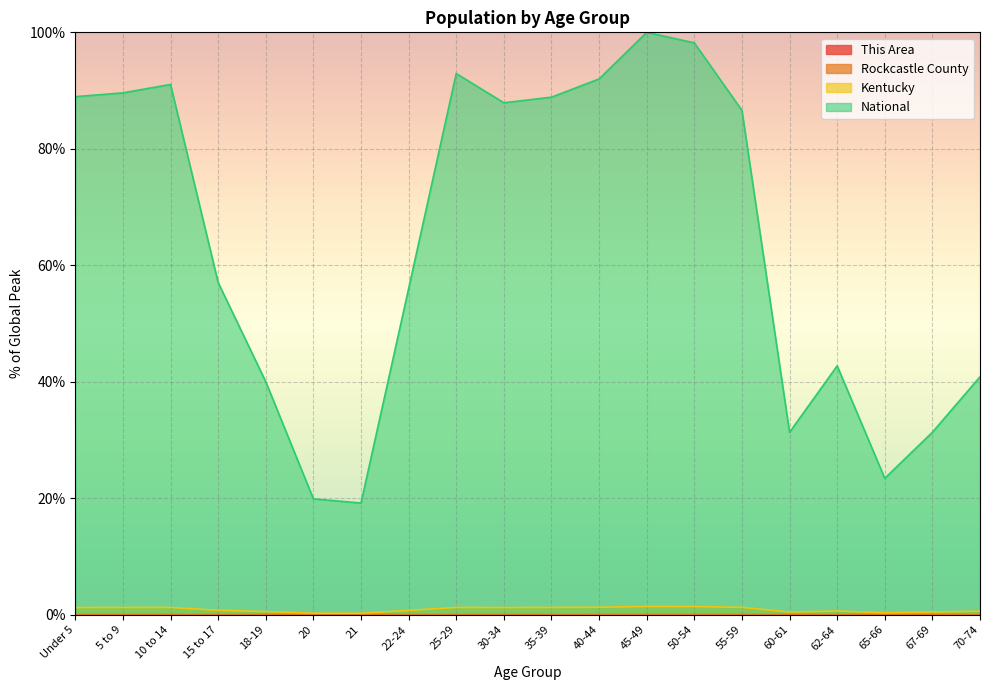

What is the label of the 15th point from the left?

55-59